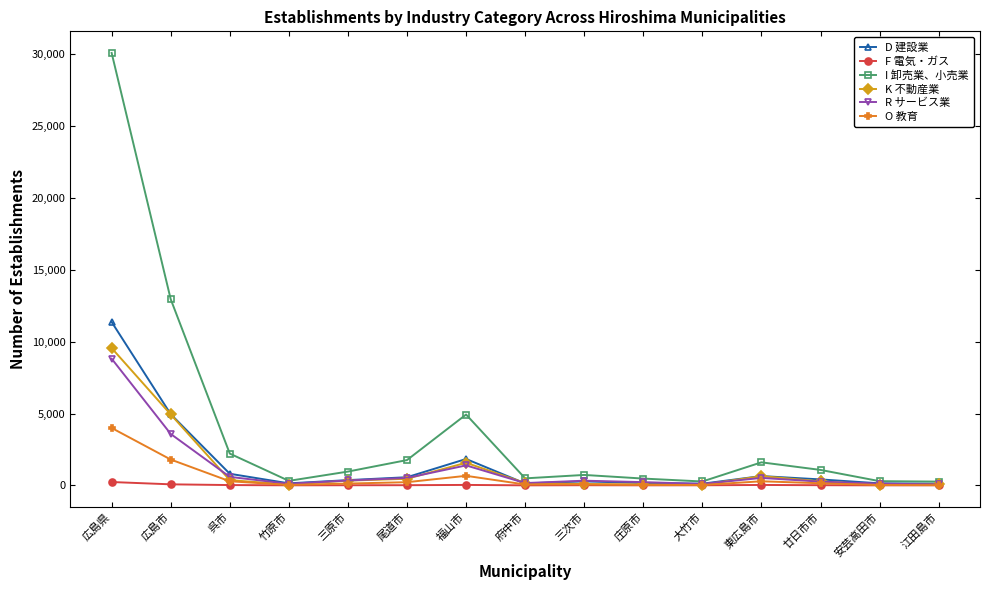

Count the number of data series in this chart.

6